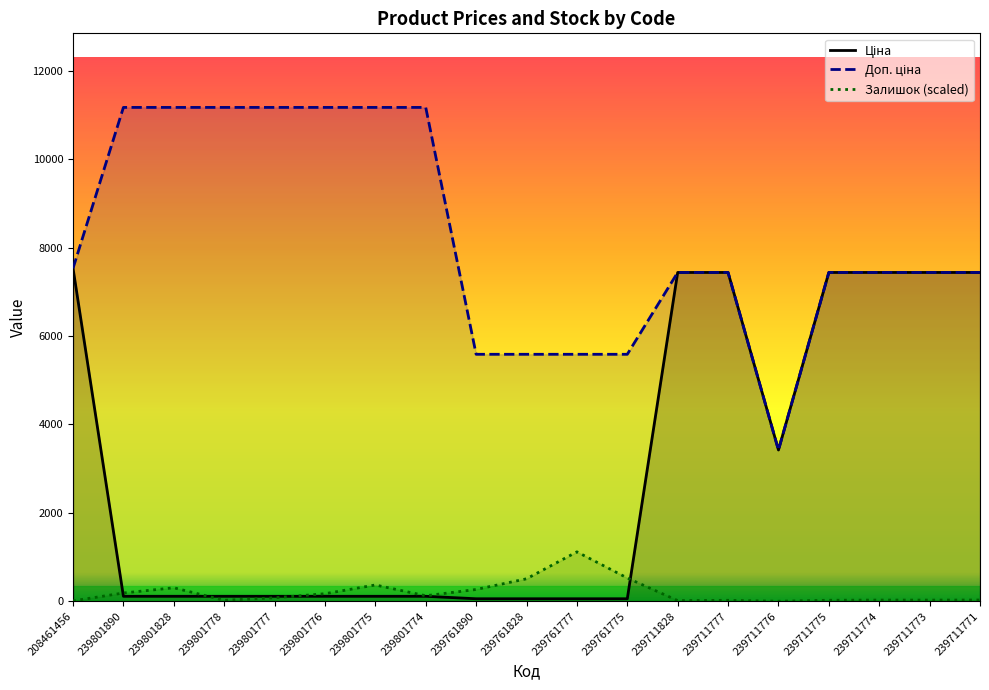

How many distinct data groups are displayed?

3